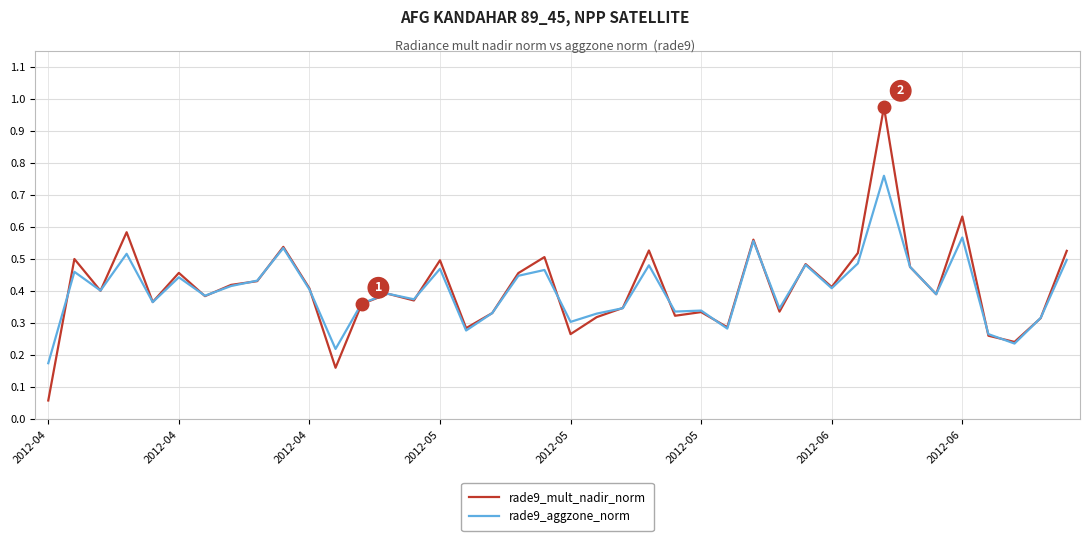

How many rade9_aggzone_norm values are between 0 and 1?

40